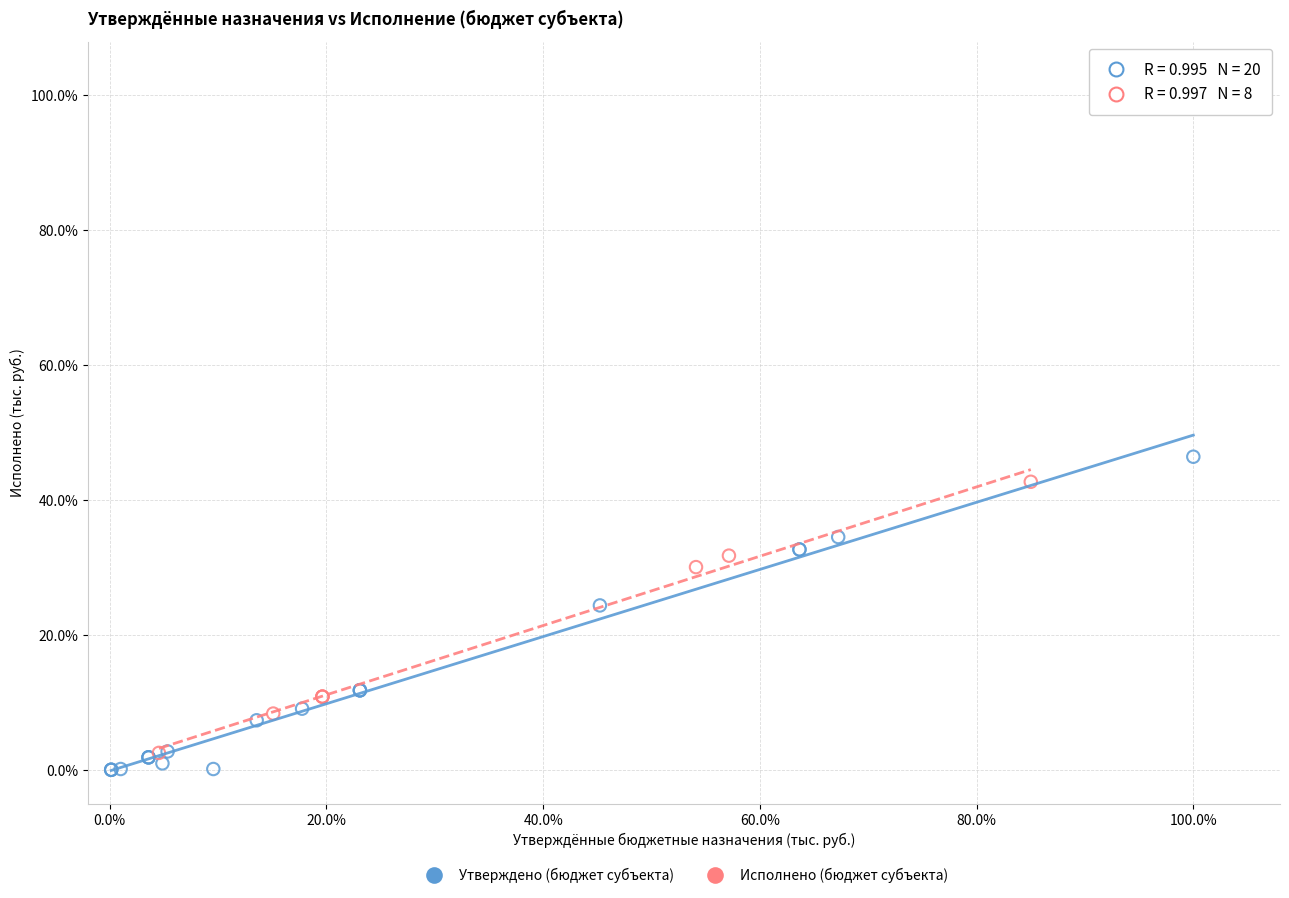

What are all the series names shown in the legend?

Утверждено (бюджет субъекта), Исполнено (бюджет субъекта)